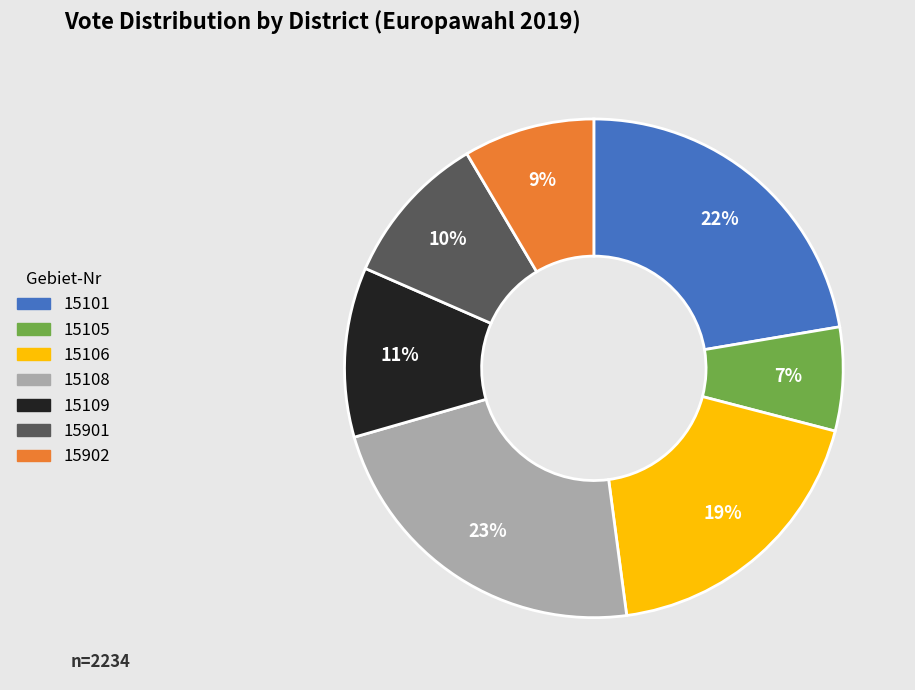

Does 15901 account for over 50% of the chart?

No